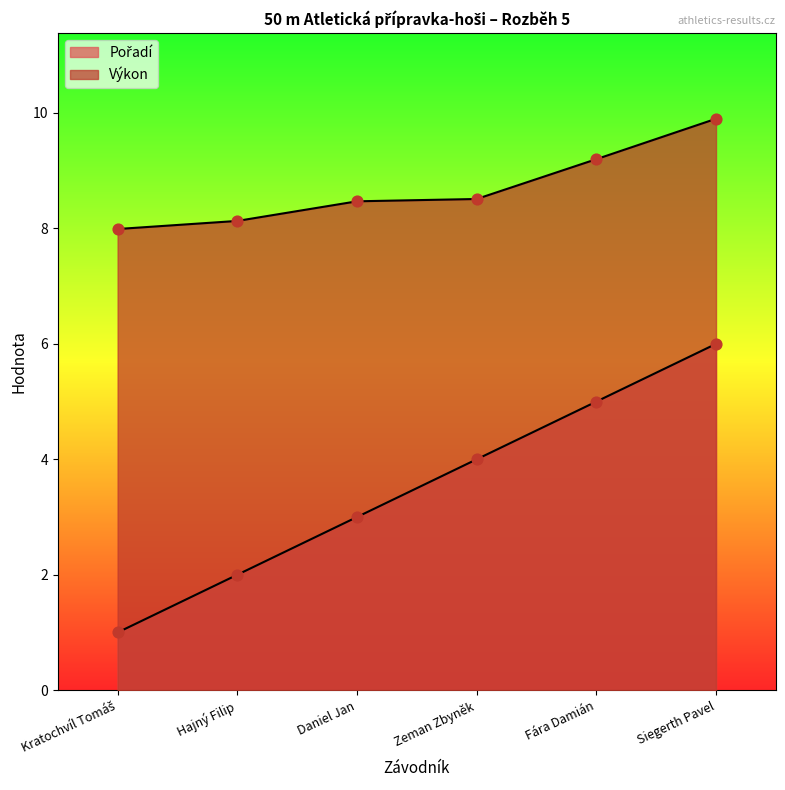

Which series has the widest spread of Y values?

Pořadí